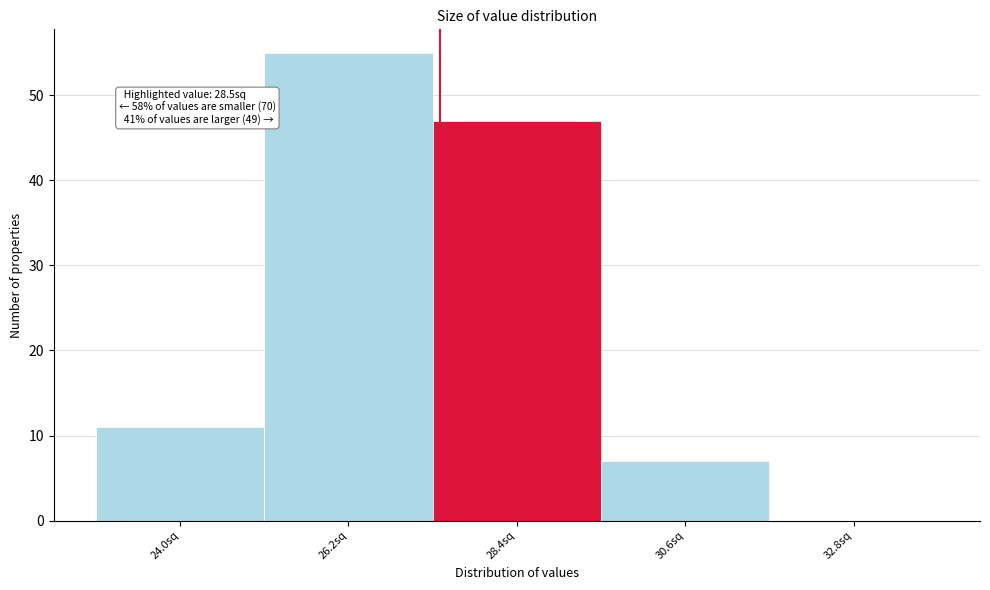

Reading left to right, extract all data points from this chart.

24.0sq=11	26.2sq=55	28.4sq=47	30.6sq=7	32.8sq=0